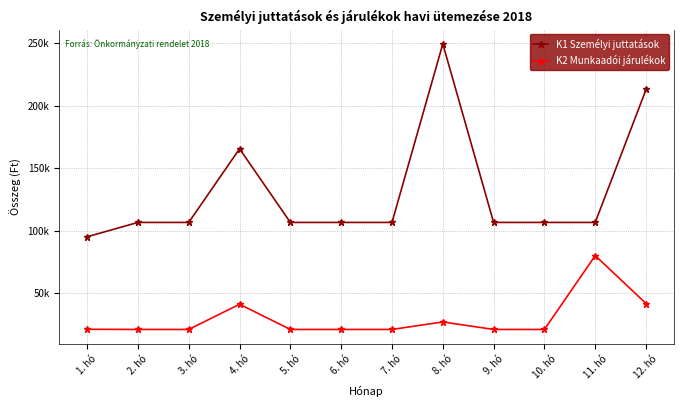

What are all the series names shown in the legend?

K1 Személyi juttatások, K2 Munkaadói járulékok